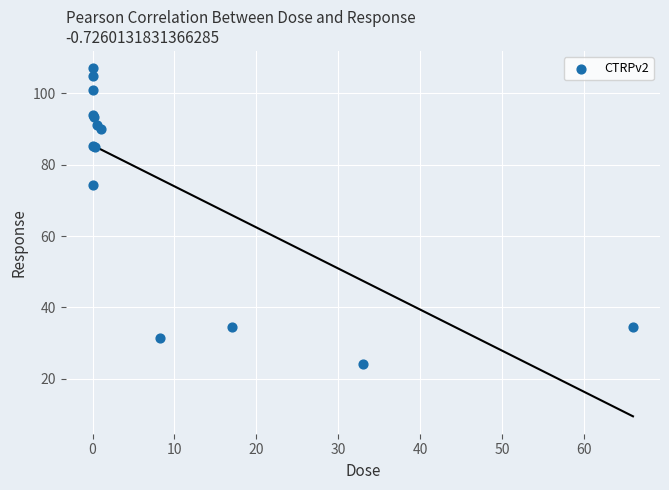

What Y value in the scatter plot is closest to 65?

74.4